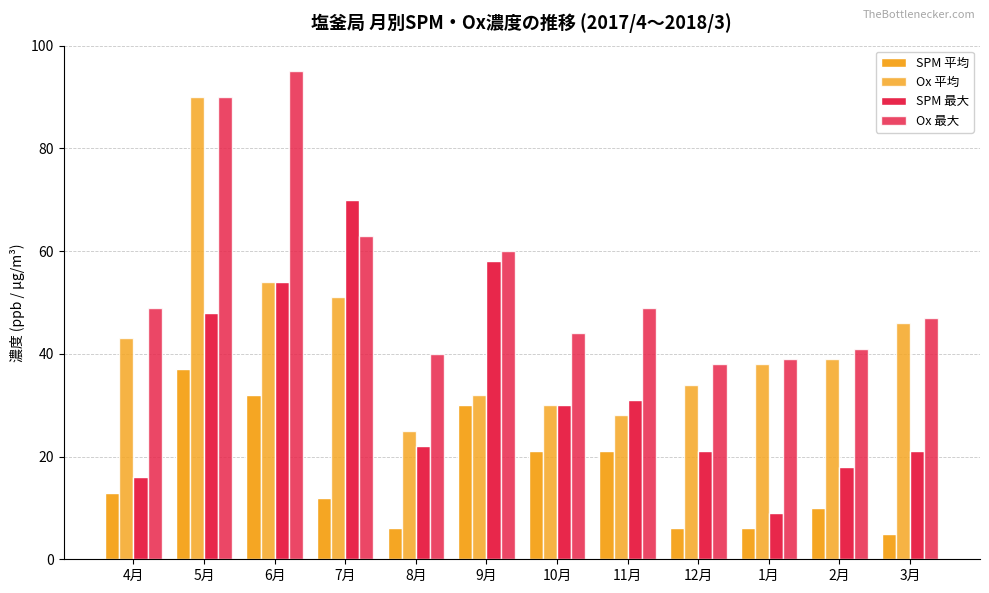

Does the chart contain stacked bars?

No